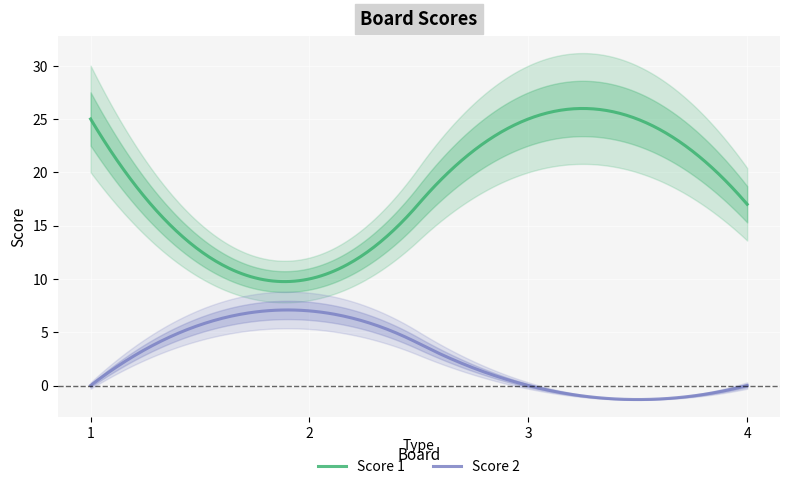

True or false: Score 1 and Score 2 intersect in this chart.

False